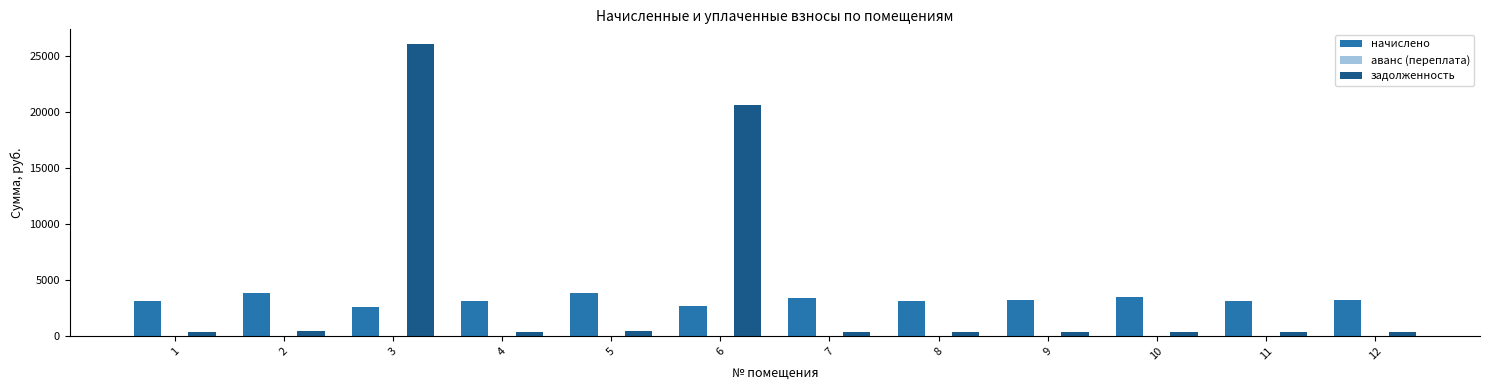

Is the value of задолженность at 9 greater than the value of начислено at 1?

No